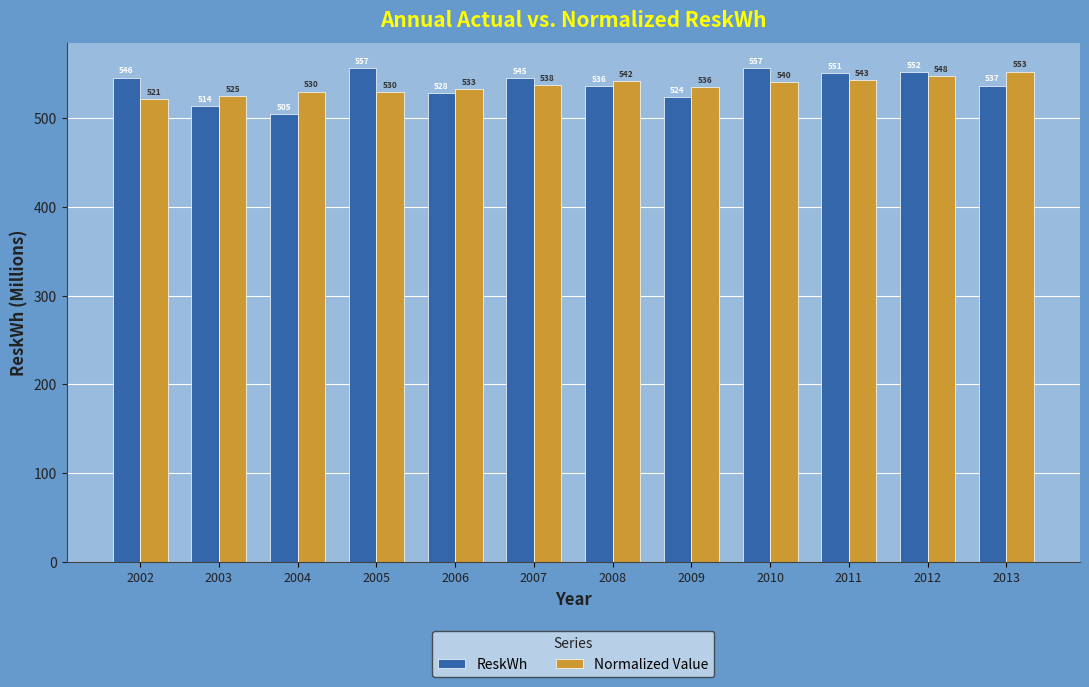

What is the total value across all series at 2005?

1086.5